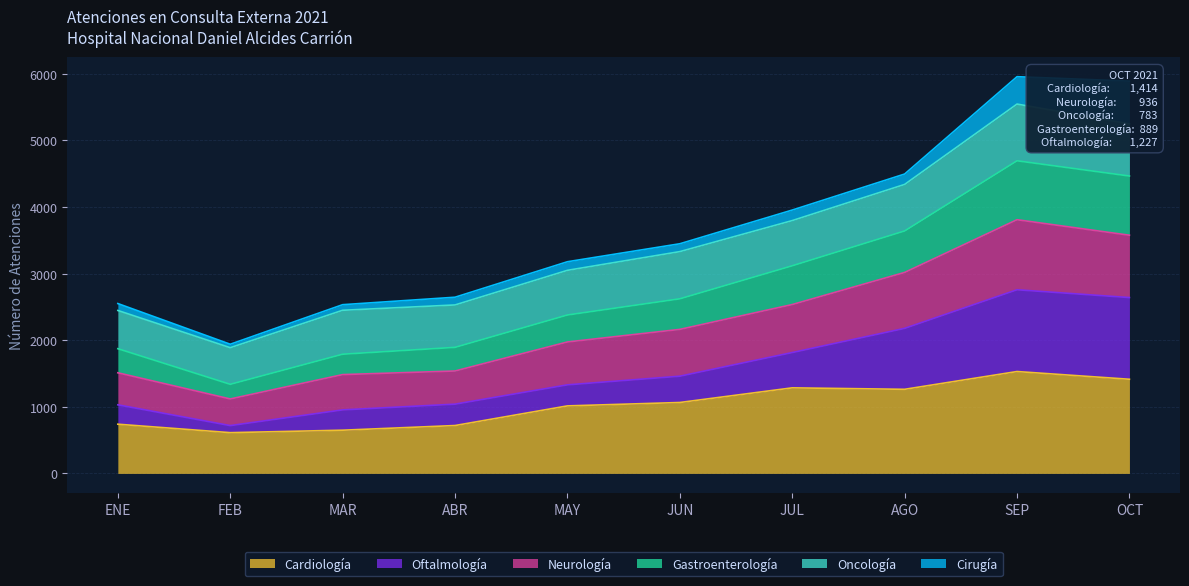

Does the chart have visible grid lines?

Yes